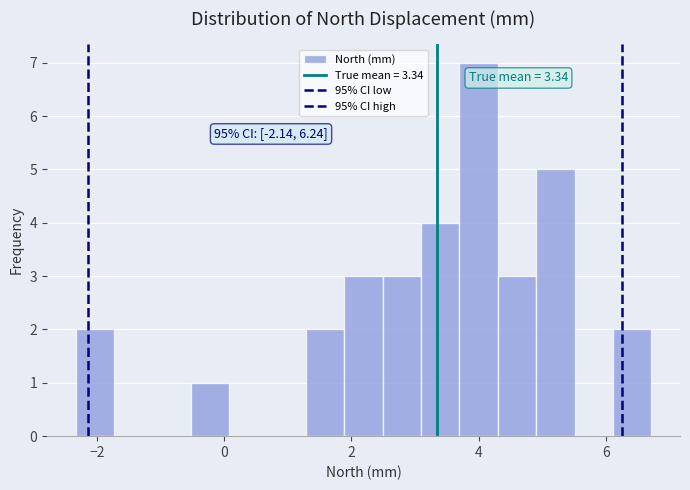

Around what value on the x-axis is the tallest bar? Give the approximate position of its centre, as read against the axis.

4.0